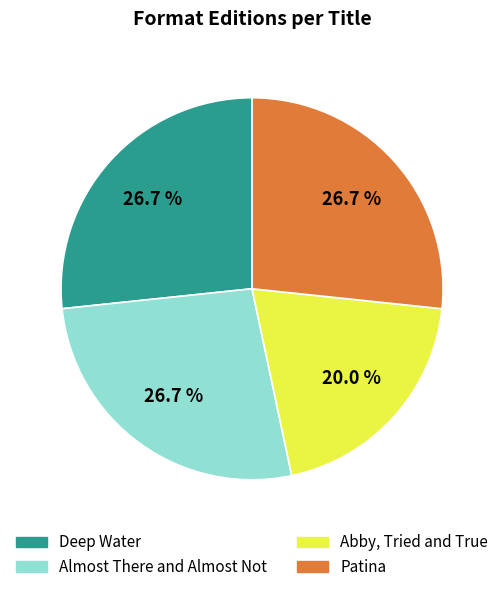

What percentage do Abby, Tried and True and Patina together represent?

46.7%